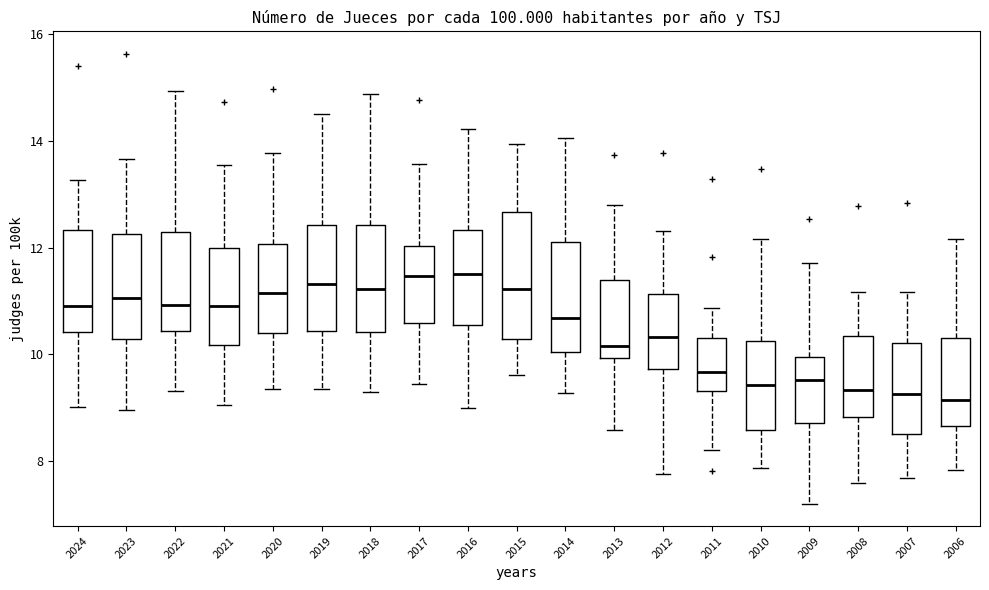

Reading left to right, transcribe this box plot: for each box, give where its median line is, the range the box spans, and where its two whiskers end, as read against the y-axis. The values are not printed on the chart, so give them approximately, as read against the axis.

2024: median 11.0, box 10.4 to 12.4, whiskers 9.0 to 13.2
2023: median 11.0, box 10.2 to 12.2, whiskers 9.0 to 13.6
2022: median 11.0, box 10.4 to 12.2, whiskers 9.4 to 15.0
2021: median 11.0, box 10.2 to 12.0, whiskers 9.0 to 13.6
2020: median 11.2, box 10.4 to 12.0, whiskers 9.4 to 13.8
2019: median 11.4, box 10.4 to 12.4, whiskers 9.4 to 14.4
2018: median 11.2, box 10.4 to 12.4, whiskers 9.4 to 14.8
2017: median 11.4, box 10.6 to 12.0, whiskers 9.4 to 13.6
2016: median 11.4, box 10.6 to 12.4, whiskers 9.0 to 14.2
2015: median 11.2, box 10.2 to 12.6, whiskers 9.6 to 14.0
2014: median 10.6, box 10.0 to 12.2, whiskers 9.2 to 14.0
2013: median 10.2, box 10.0 to 11.4, whiskers 8.6 to 12.8
2012: median 10.4, box 9.8 to 11.2, whiskers 7.8 to 12.4
2011: median 9.6, box 9.4 to 10.4, whiskers 8.2 to 10.8
2010: median 9.4, box 8.6 to 10.2, whiskers 7.8 to 12.2
2009: median 9.6, box 8.8 to 10.0, whiskers 7.2 to 11.8
2008: median 9.4, box 8.8 to 10.4, whiskers 7.6 to 11.2
2007: median 9.2, box 8.6 to 10.2, whiskers 7.6 to 11.2
2006: median 9.2, box 8.6 to 10.2, whiskers 7.8 to 12.2